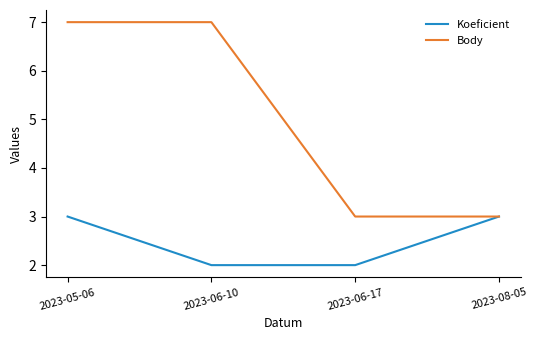

What are all the series names shown in the legend?

Koeficient, Body